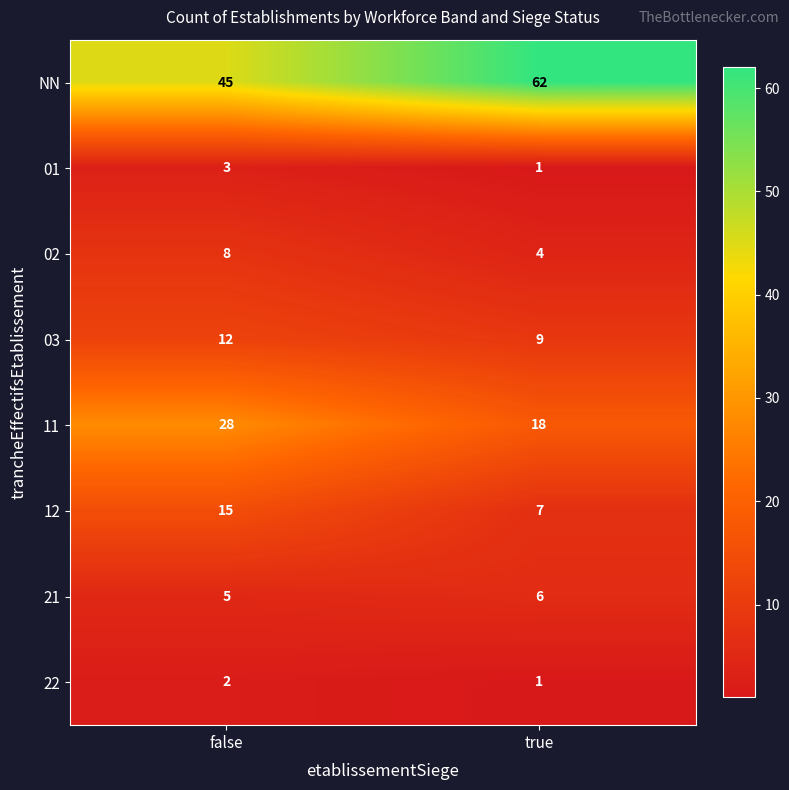

Rank the series by their maximum value, from highest to lowest.

NN, 11, 12, 03, 02, 21, 01, 22